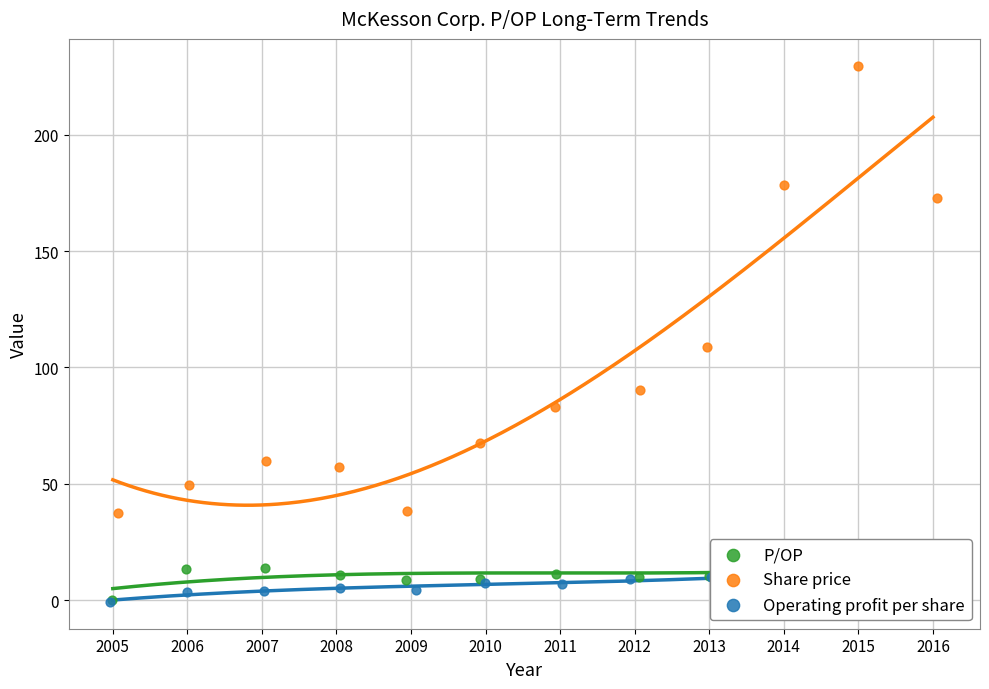

What are all the series names shown in the legend?

P/OP, Share price, Operating profit per share